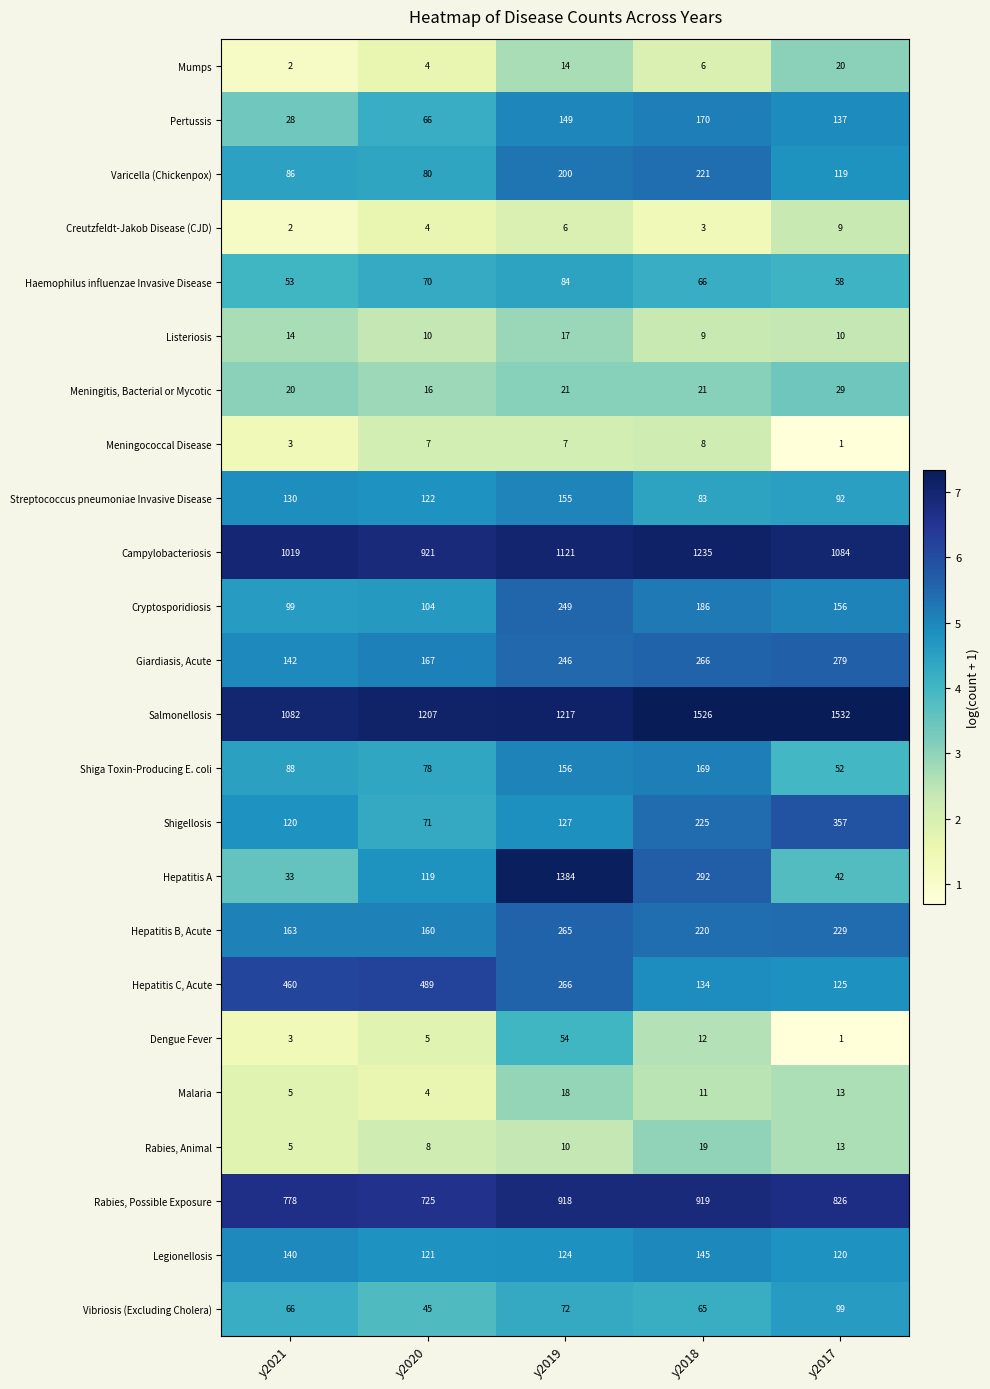

What is the average value of the Malaria series?

10